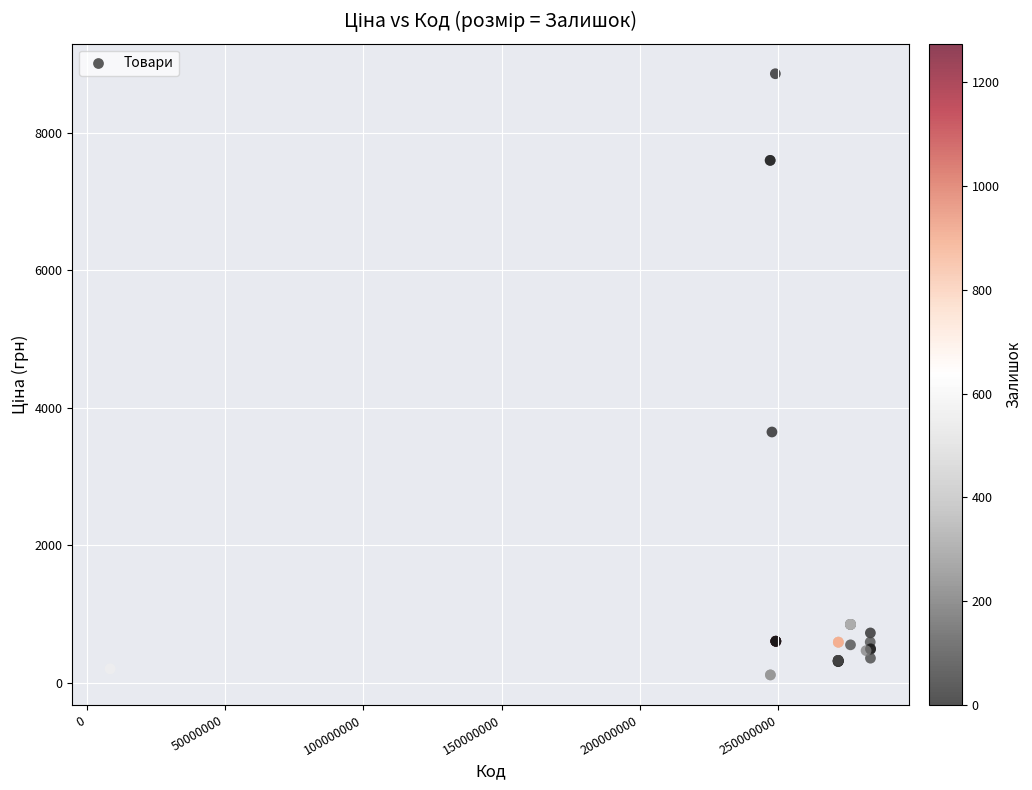

What Y value in the scatter plot is closest to 4485?

3646.5